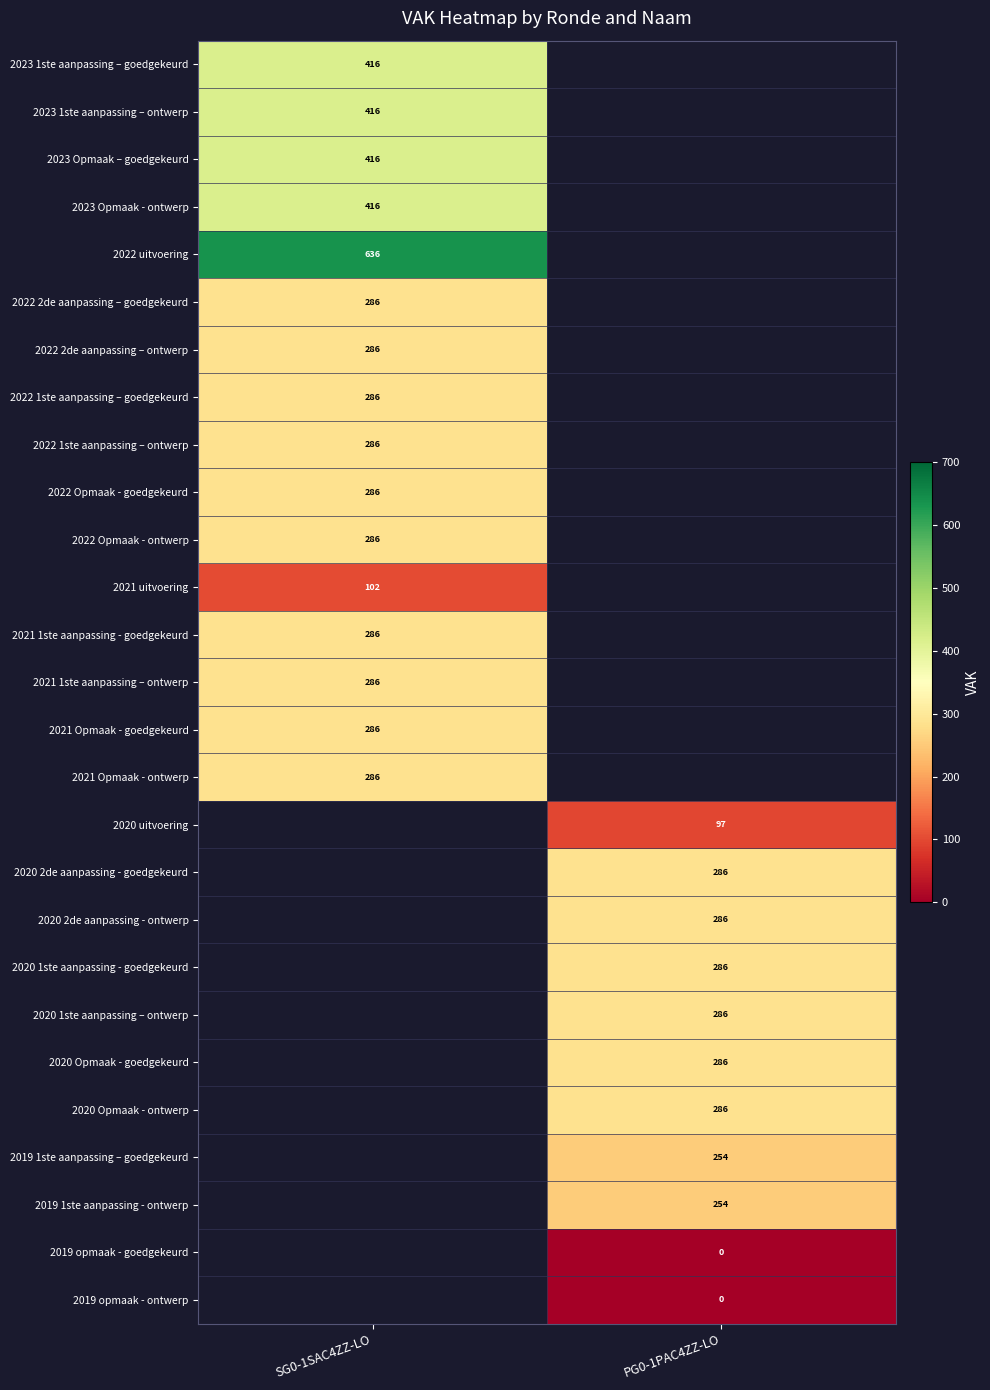

The value of 2023 1ste aanpassing – ontwerp at SG0-1SAC4ZZ-LO is 592. True or false?

False